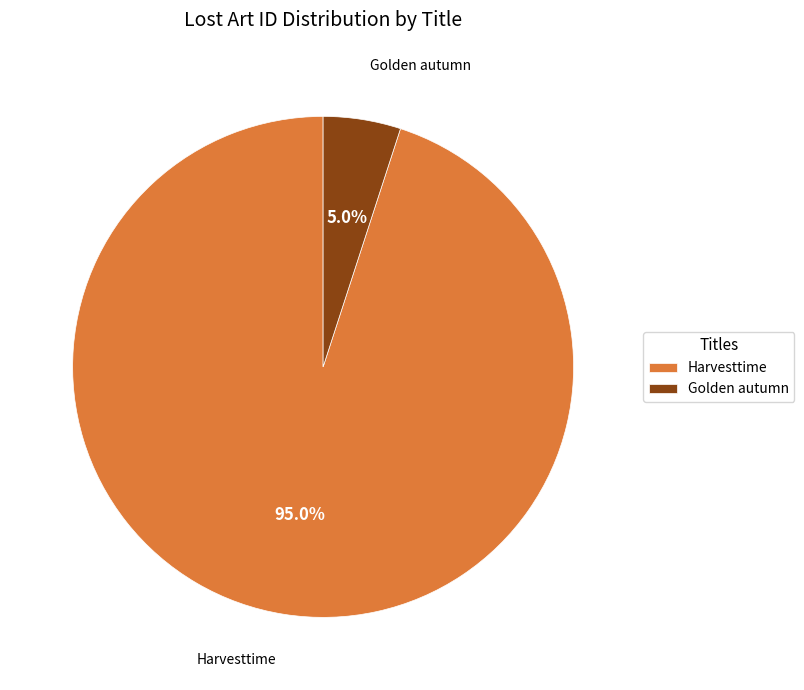

To the nearest percent, what is the combined percentage of Golden autumn and Harvesttime?

100%